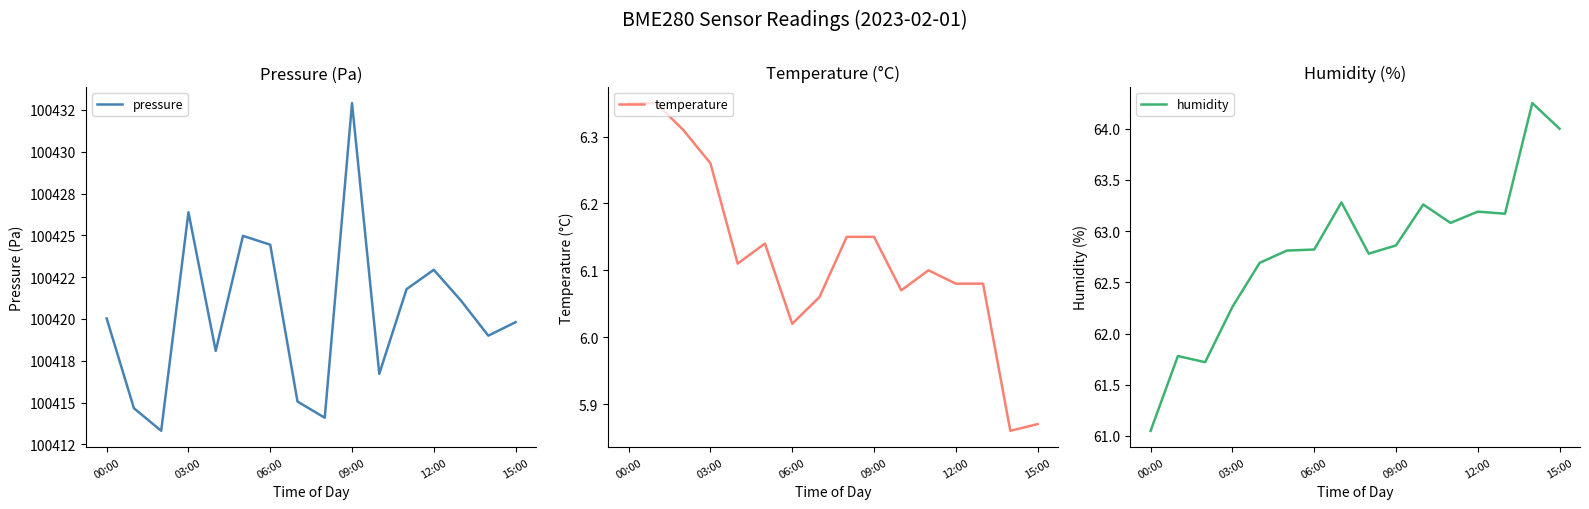

What is the maximum value shown in the chart?

100432.9